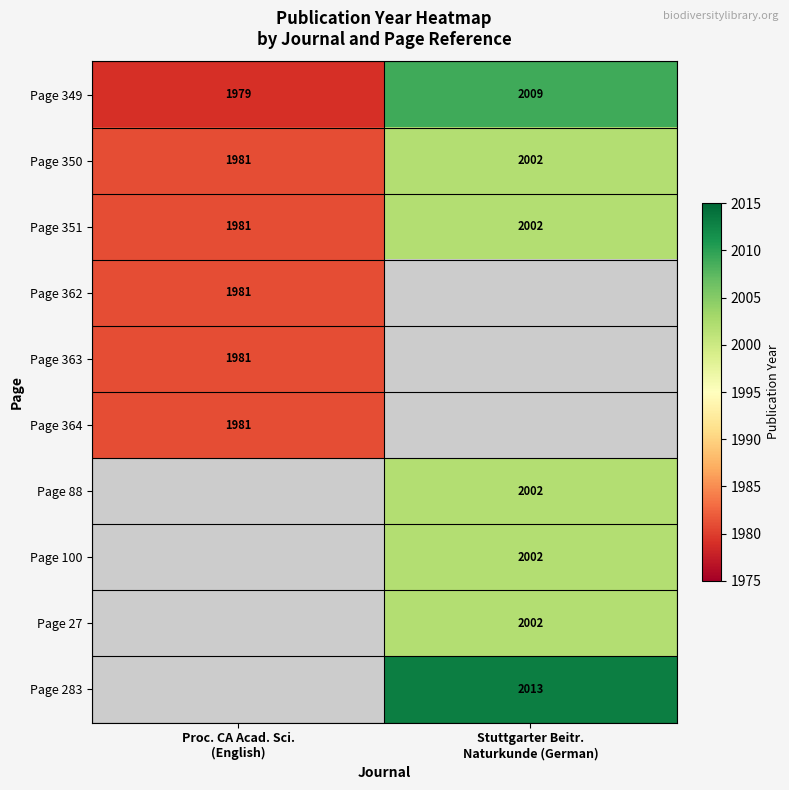

At which category is the sum across all series the highest?

Stuttgarter Beitr.
Naturkunde (German)